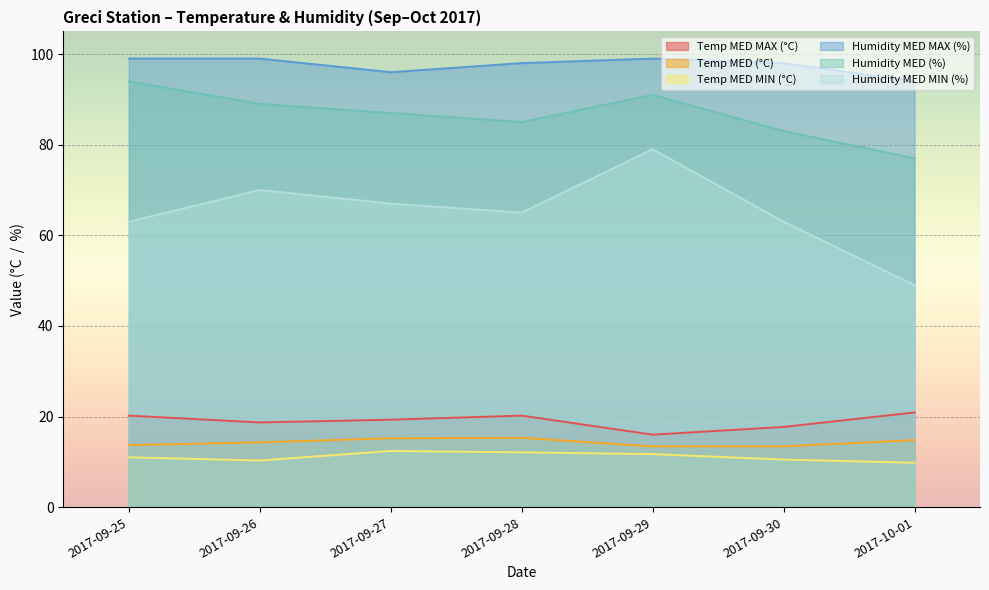

Which series has the widest spread of values?

Humidity MED MIN (%)